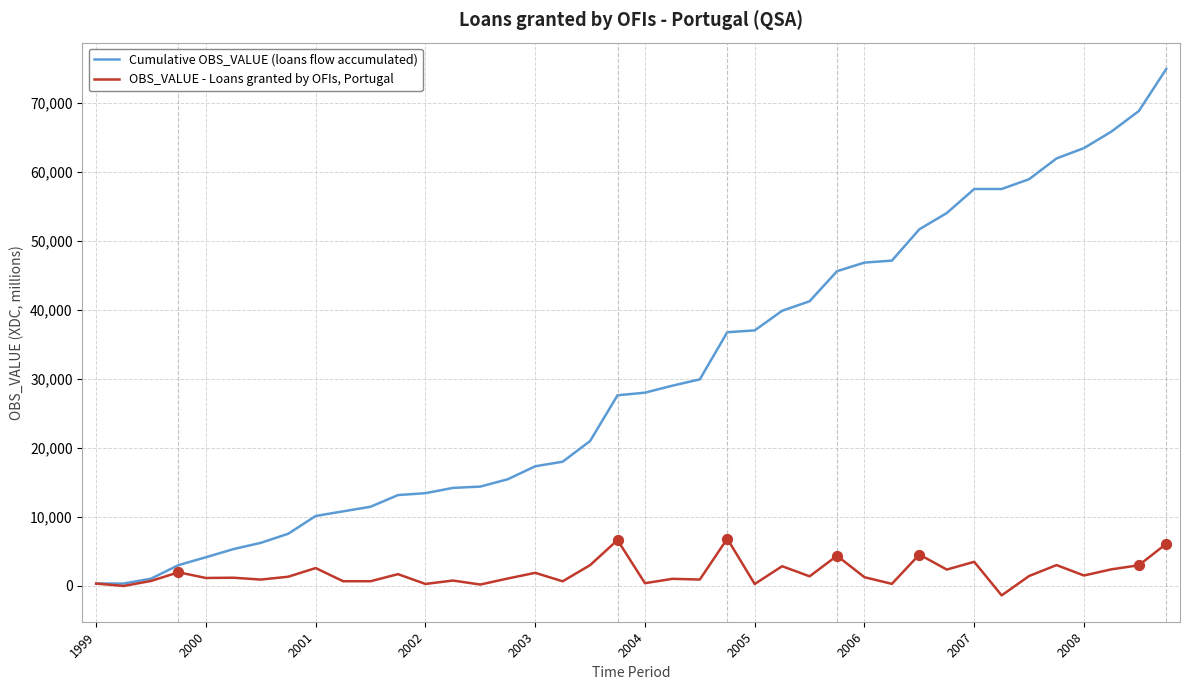

Which series has the largest total across all categories?

Cumulative OBS_VALUE (loans flow accumulated)